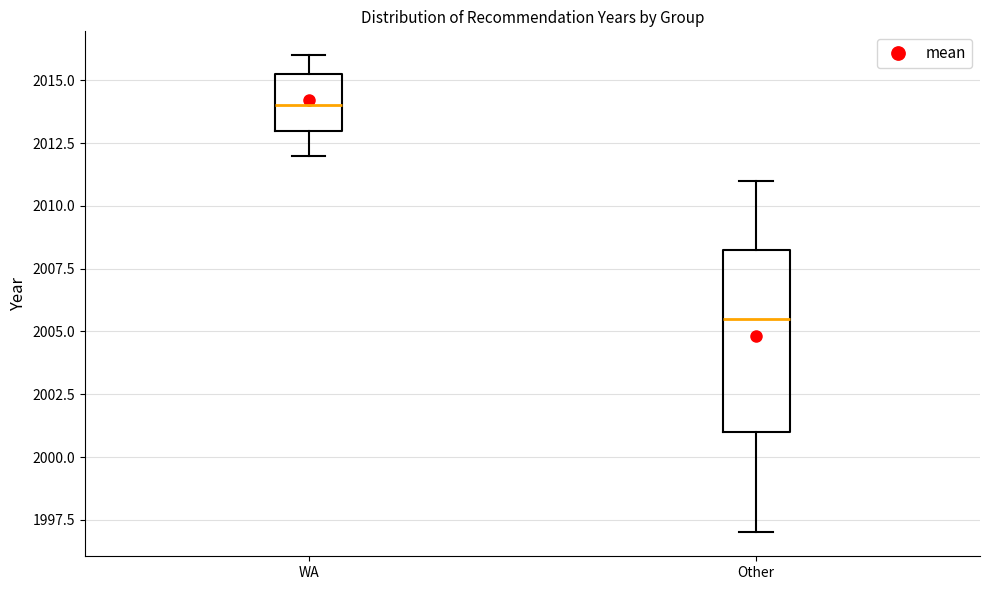

Which box is the tallest, from its lower edge to its upper edge?

Other